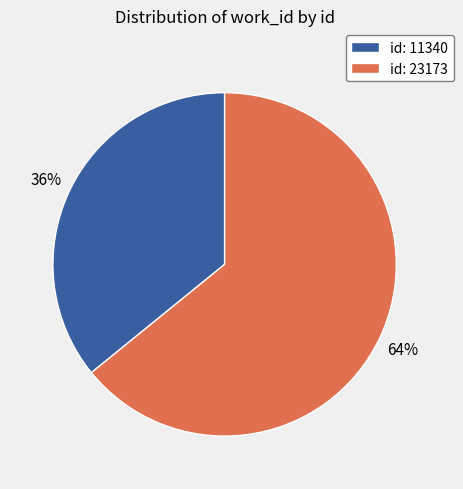

To the nearest percent, what is the difference between the id: 11340 and id: 23173 slice percentages?

28%